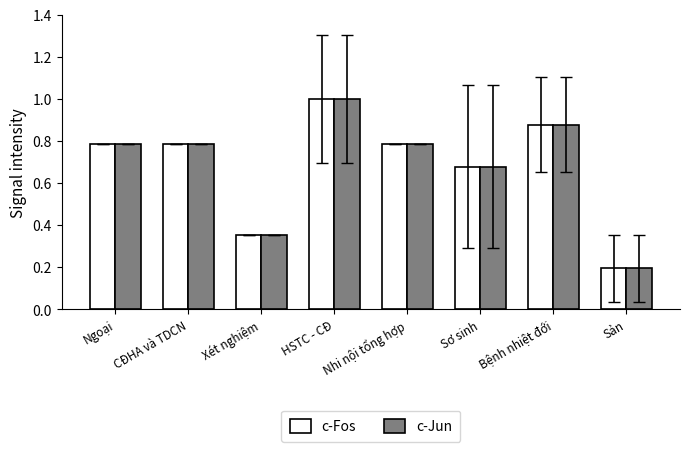

How many c-Jun values are between 0 and 1?

8